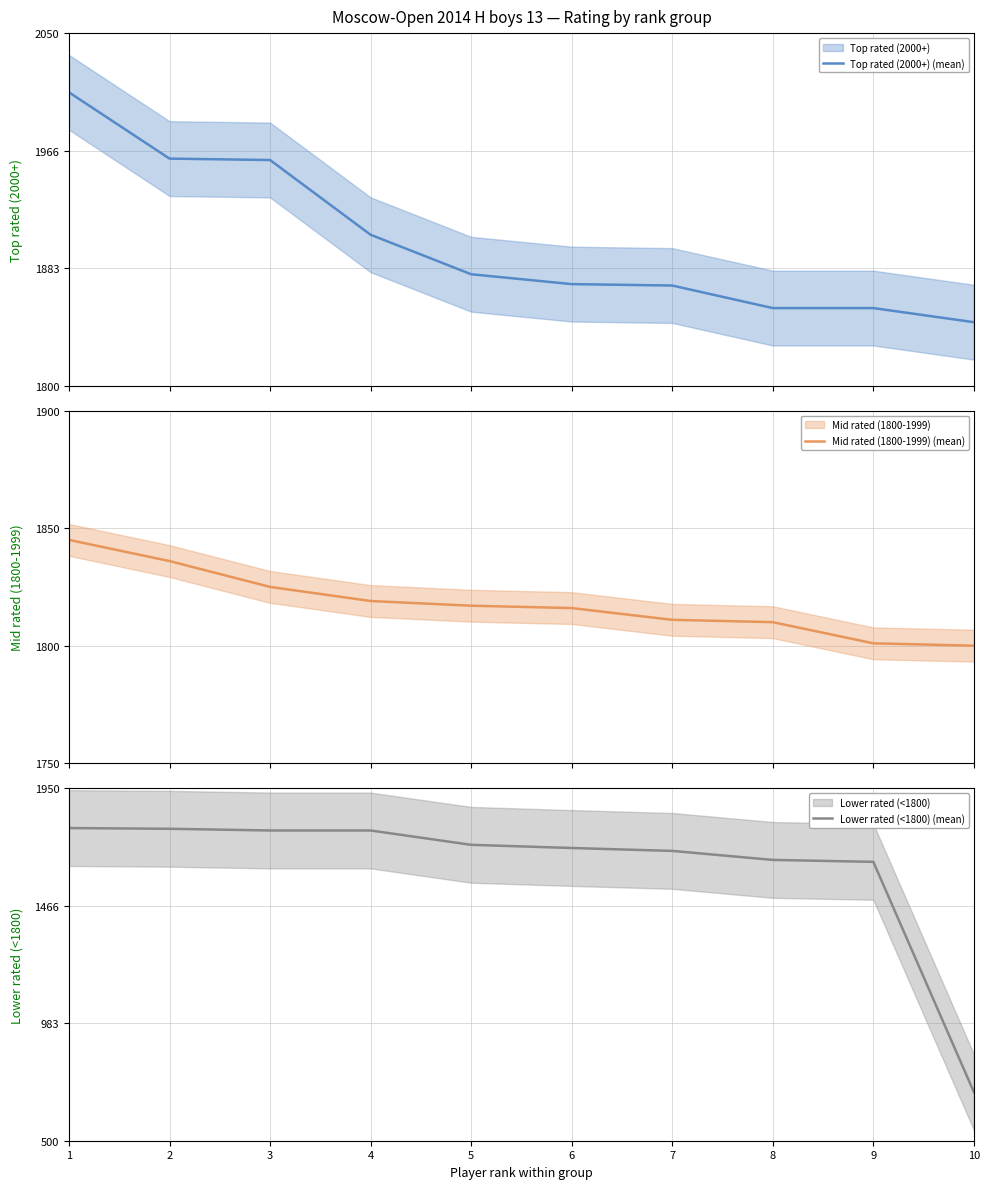

True or false: Lower rated (<1800) (mean) and Mid rated (1800-1999) (mean) cross at least once.

False